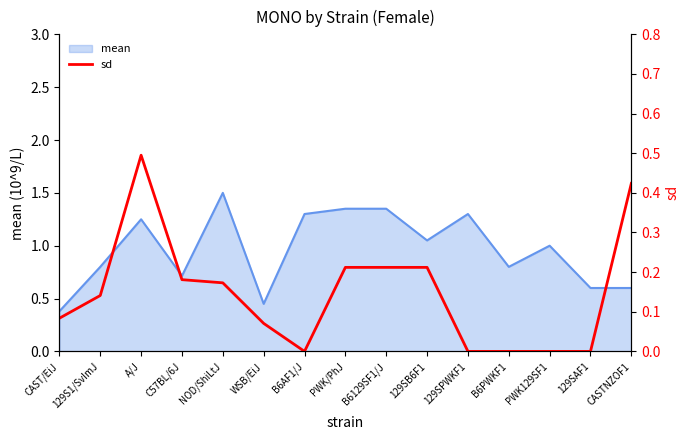

What position from the left is B6AF1/J?

7